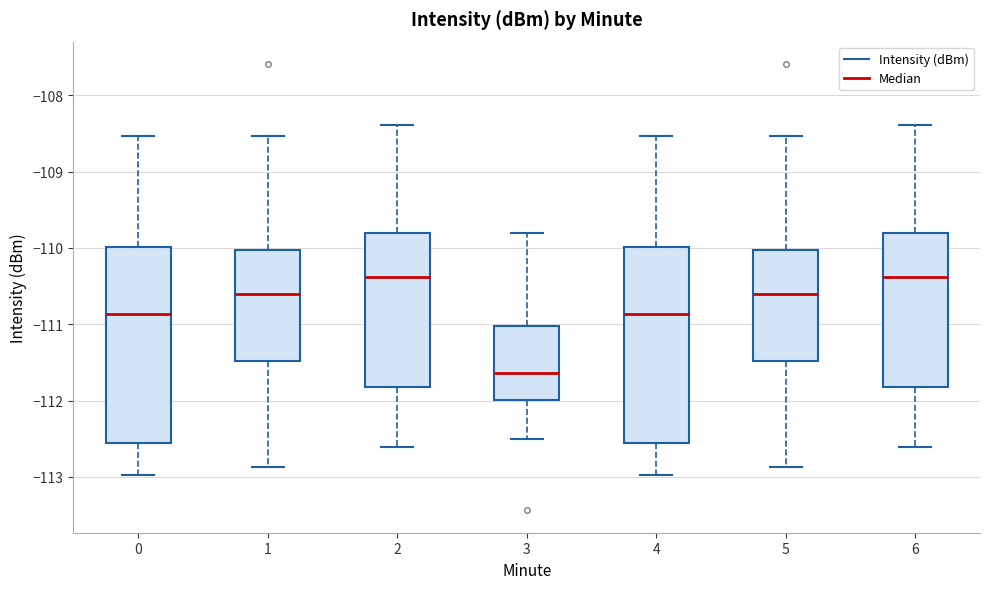

Reading left to right, transcribe this box plot: for each box, give where its median line is, the range the box spans, and where its two whiskers end, as read against the y-axis. The values are not printed on the chart, so give them approximately, as read against the axis.

0: median -110.9, box -112.6 to -110.0, whiskers -113.0 to -108.5
1: median -110.6, box -111.5 to -110.0, whiskers -112.9 to -108.5
2: median -110.4, box -111.8 to -109.8, whiskers -112.6 to -108.4
3: median -111.6, box -112.0 to -111.0, whiskers -112.5 to -109.8
4: median -110.9, box -112.6 to -110.0, whiskers -113.0 to -108.5
5: median -110.6, box -111.5 to -110.0, whiskers -112.9 to -108.5
6: median -110.4, box -111.8 to -109.8, whiskers -112.6 to -108.4